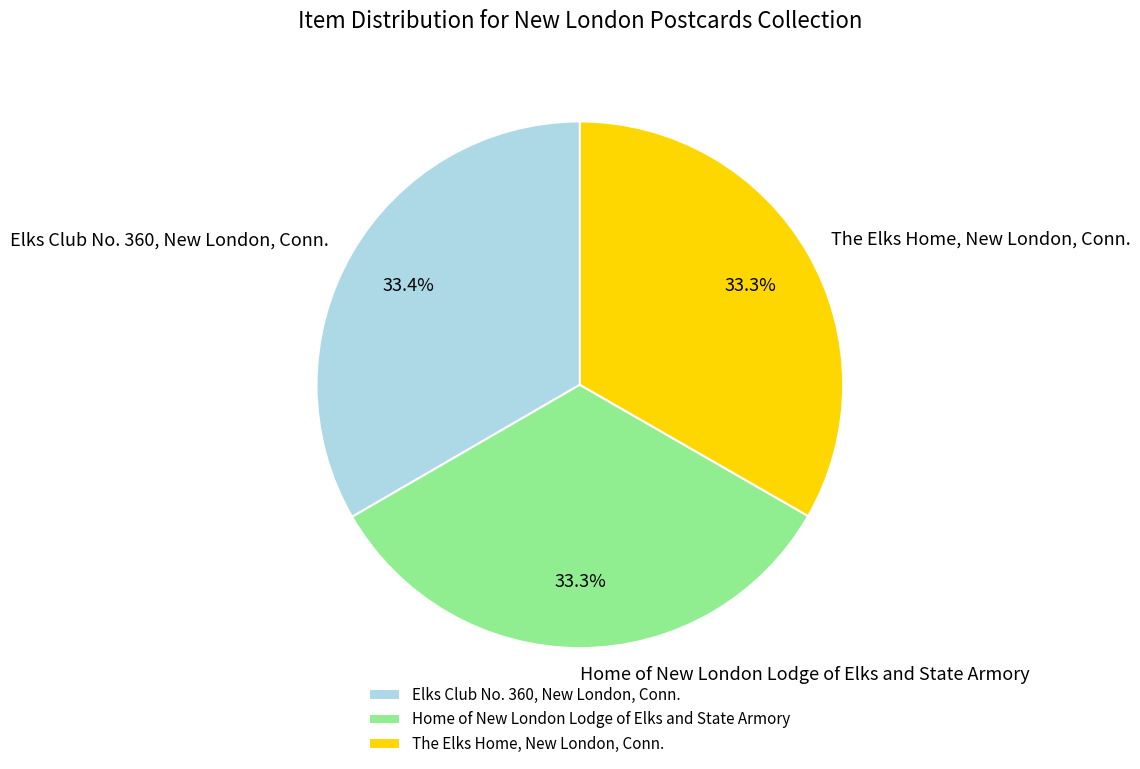

Do Elks Club No. 360, New London, Conn. and The Elks Home, New London, Conn. together represent more than half of the pie?

Yes